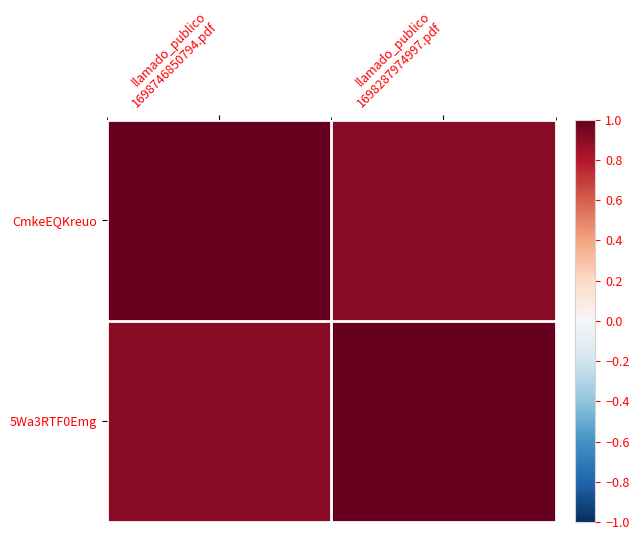

Reading left to right, what are all the values shown in this chart?

CmkeEQKreuo: llamado_publico
1698746850794.pdf=1.0	llamado_publico
1698287974997.pdf=0.9
5Wa3RTF0Emg: llamado_publico
1698746850794.pdf=0.9	llamado_publico
1698287974997.pdf=1.0